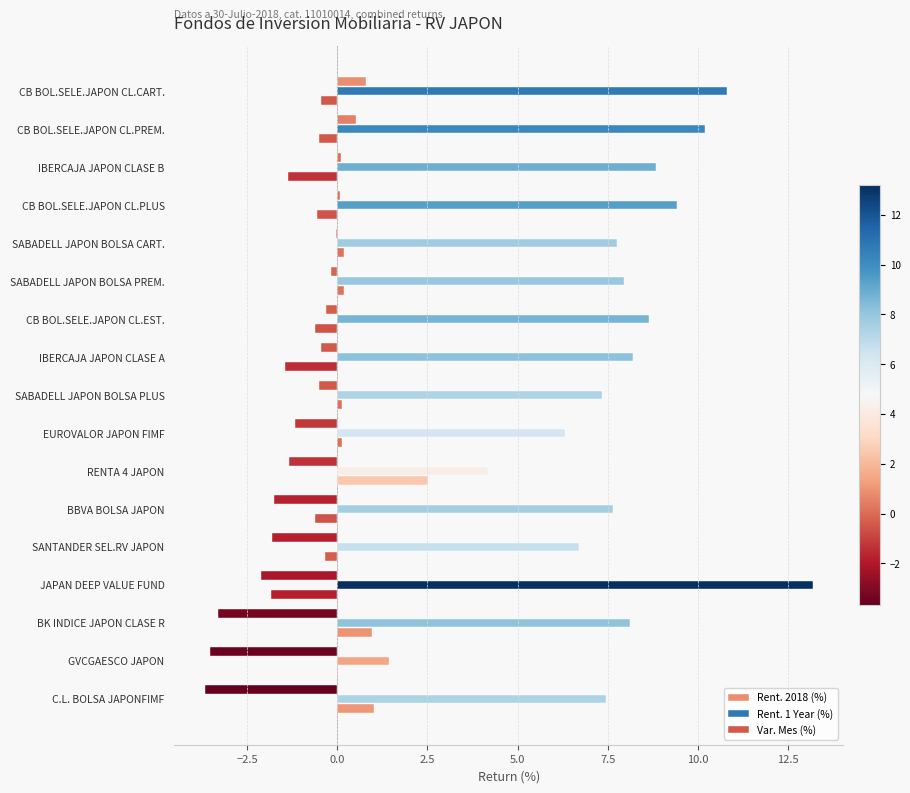

Count the number of data series in this chart.

3